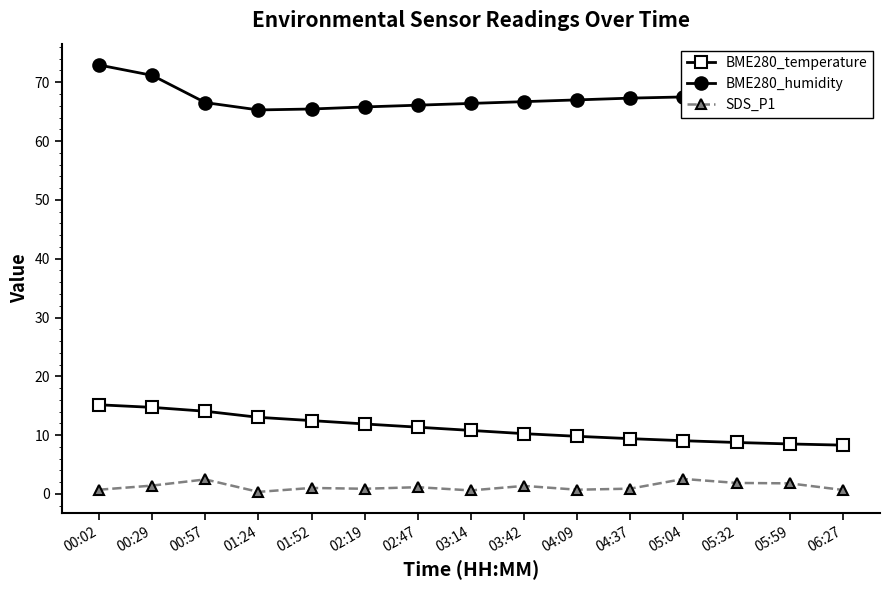

True or false: BME280_temperature and SDS_P1 cross at least once.

False